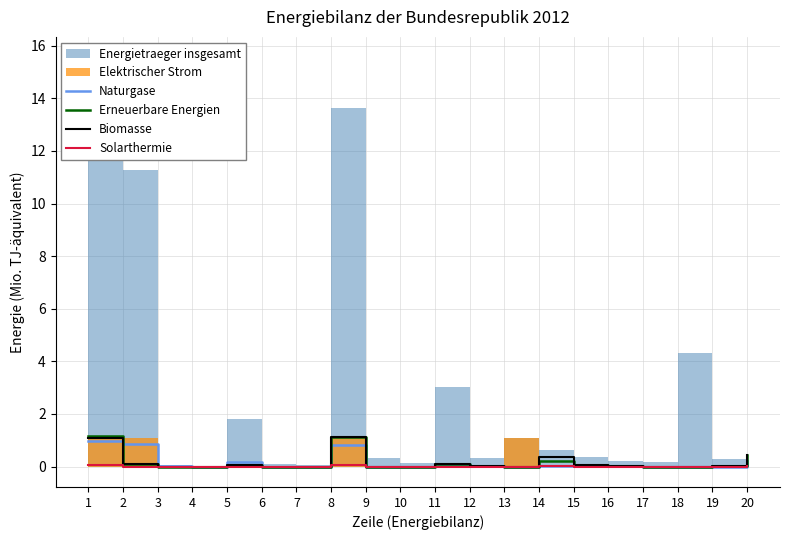

What is the highest value of the Erneuerbare Energien series?

1.2